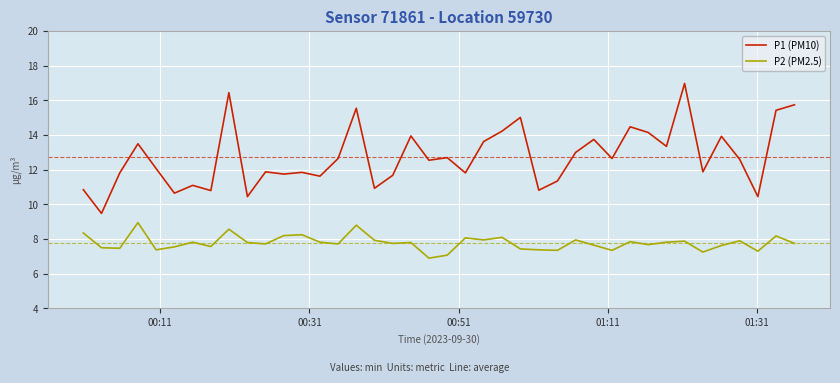

Which series has the largest range (max minus min)?

P1 (PM10)